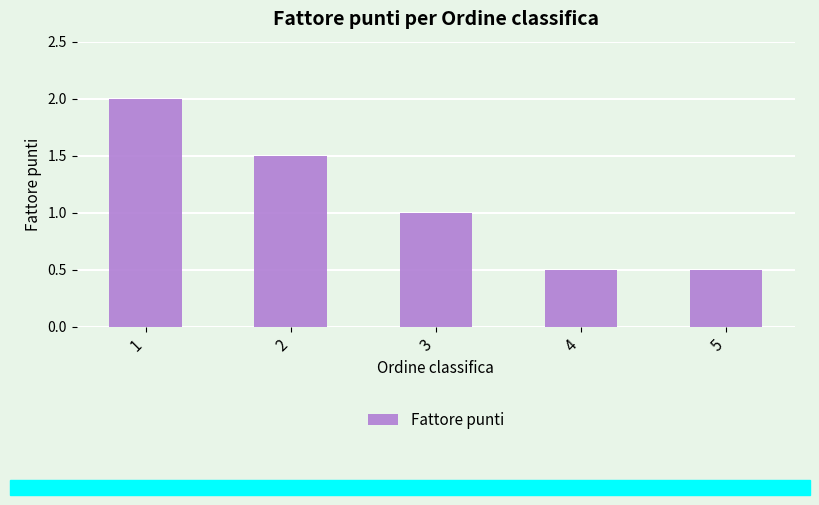

Read the value at 4.

0.5